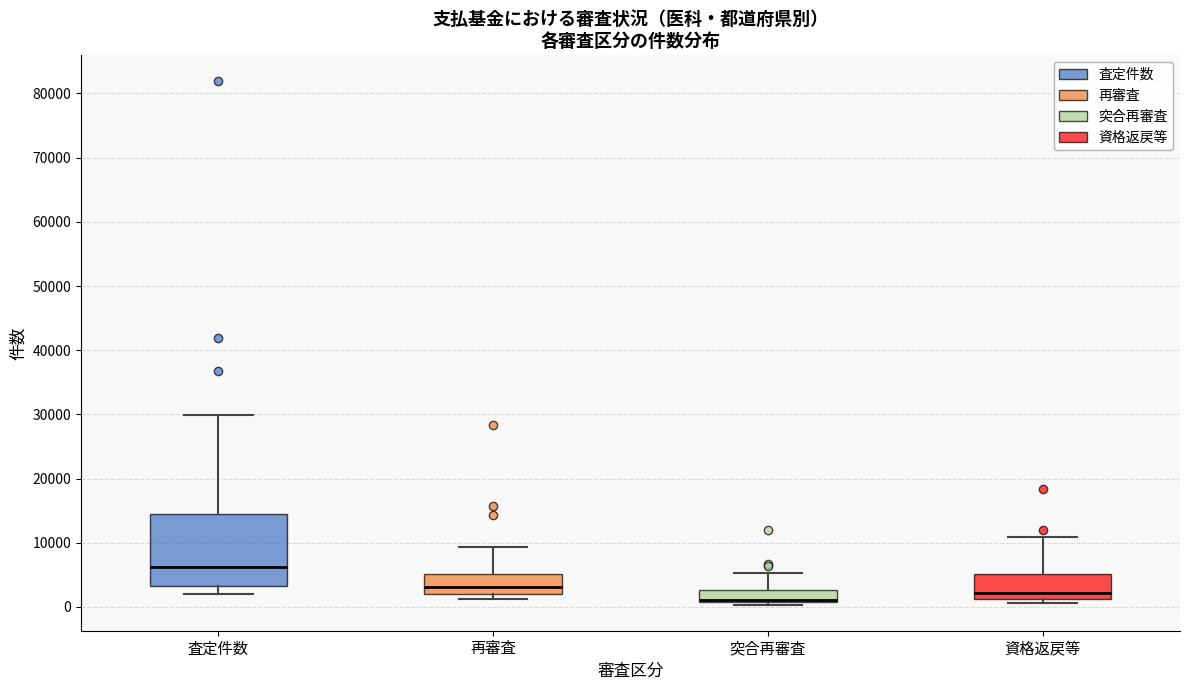

Where does the median line of the box for 再審査 sit on the y-axis? The values are not printed on the chart, so give them approximately, as read against the axis.

3000